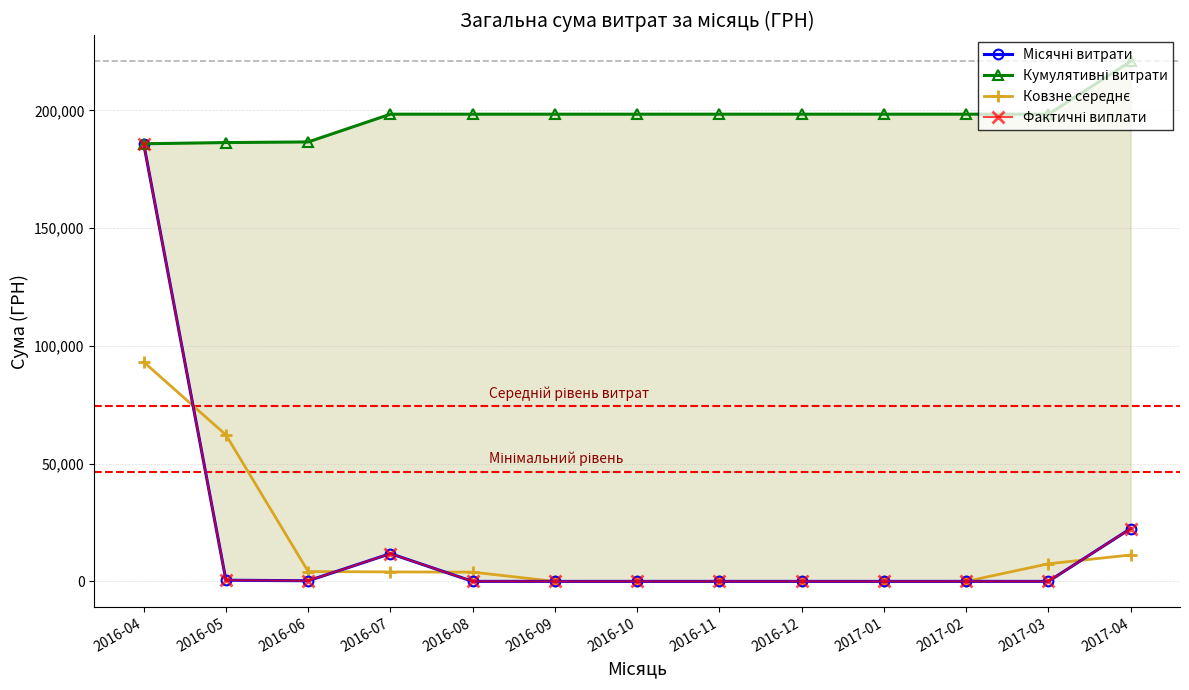

How many lines are shown in the chart?

4